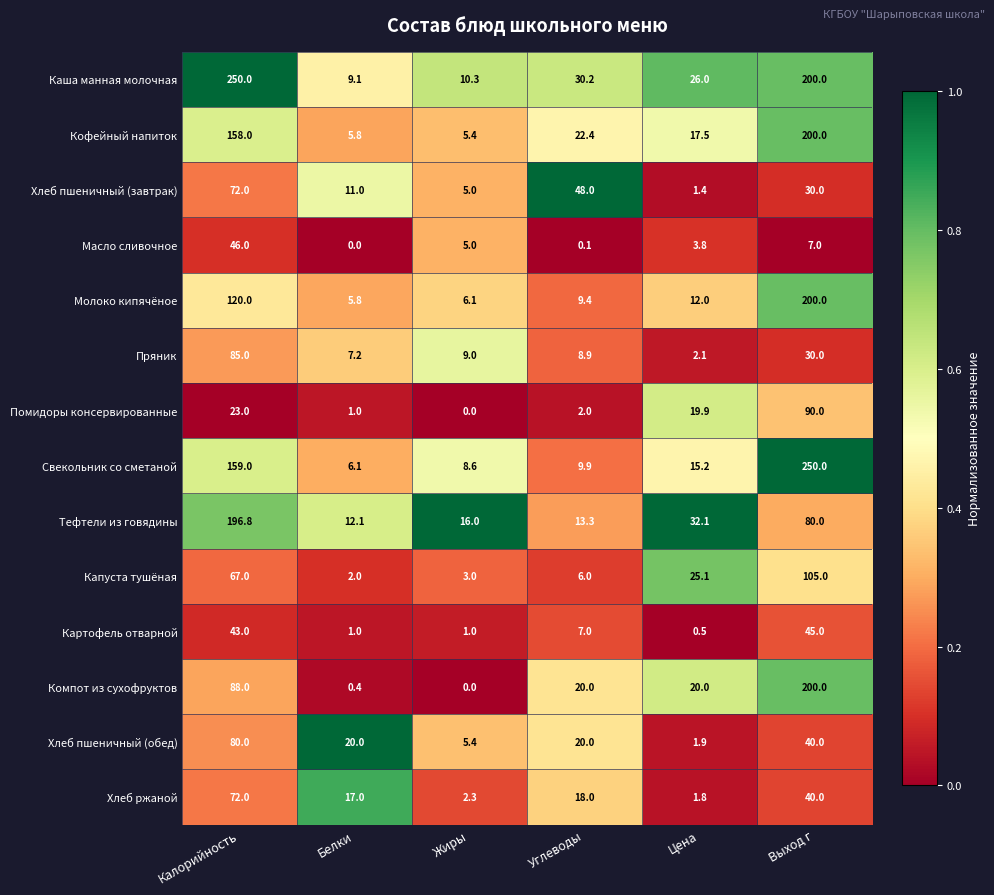

What value does the Хлеб пшеничный (обед) series have at Калорийность?

80.0